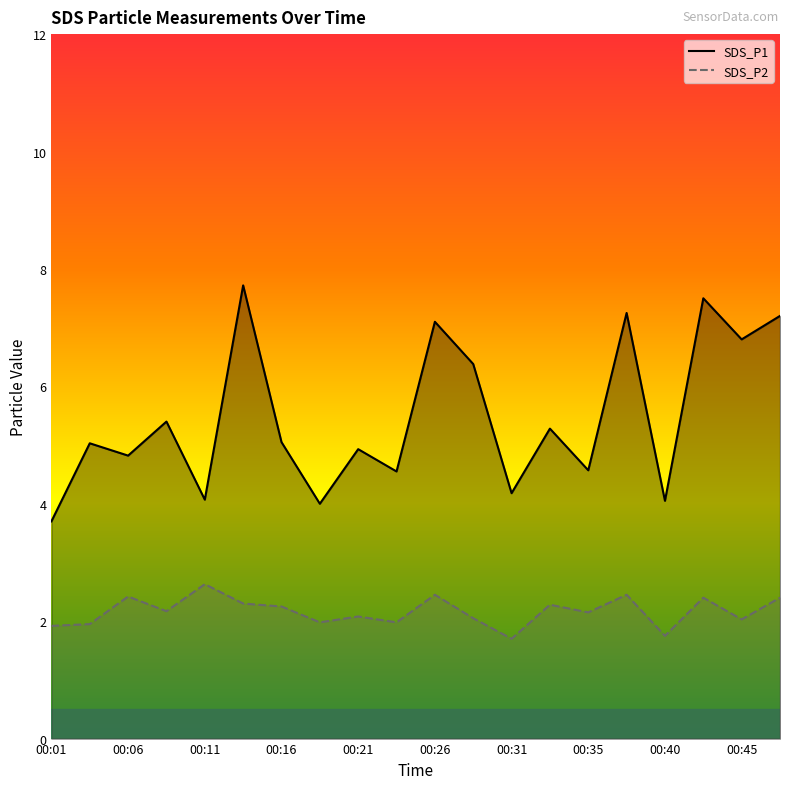

True or false: SDS_P1 and SDS_P2 intersect in this chart.

False